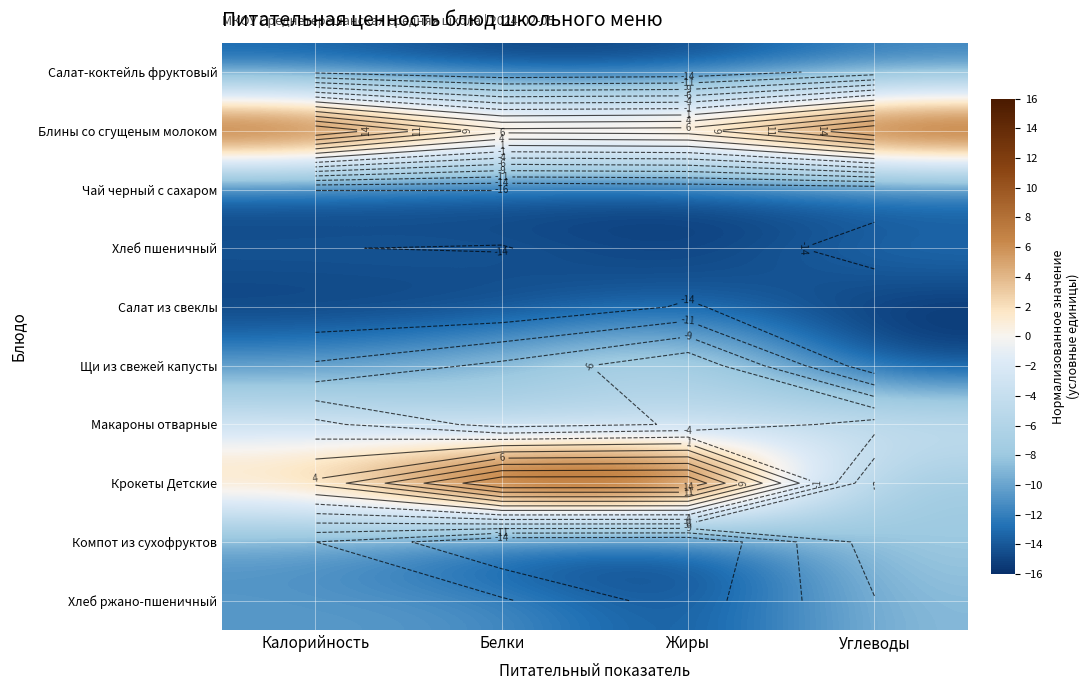

How many data points in Хлеб ржано-пшеничный are less than -10?

3